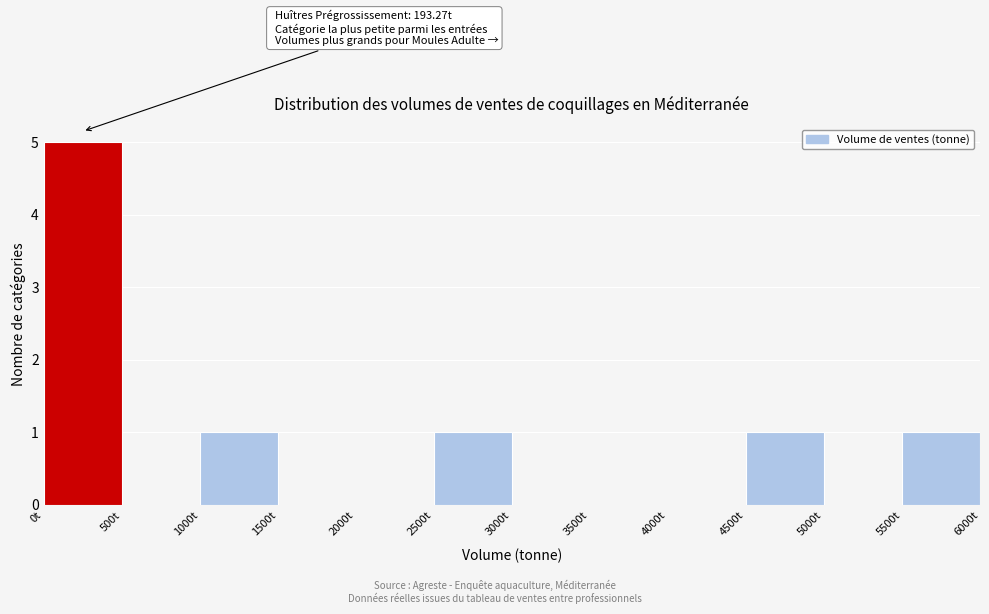

Which range on the x-axis has the tallest bar?

0 to 500